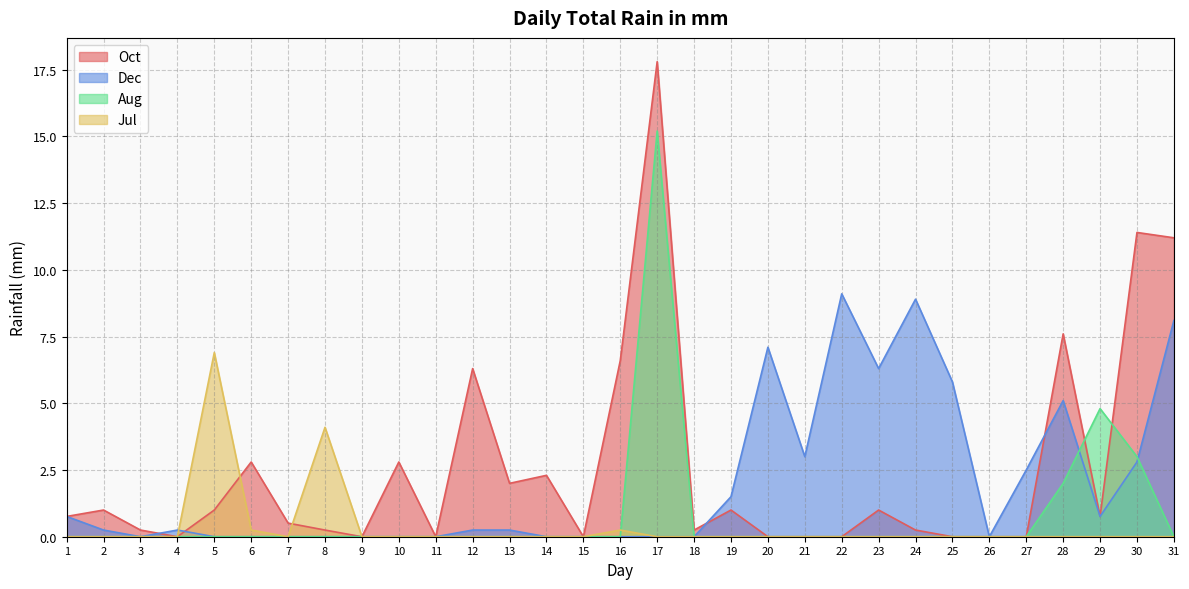

At which category is the sum across all series the highest?

17